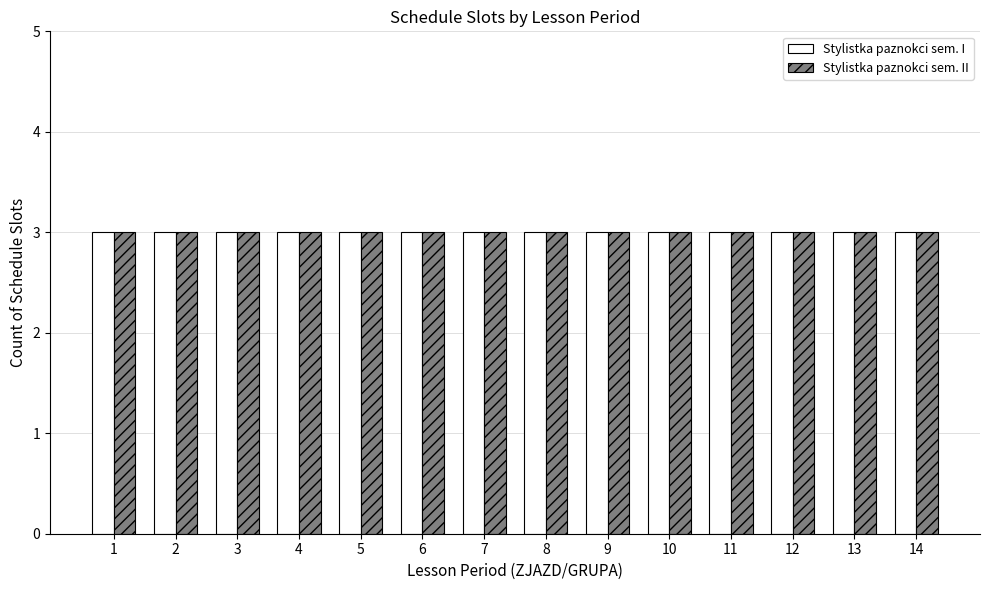

Count the number of data series in this chart.

2